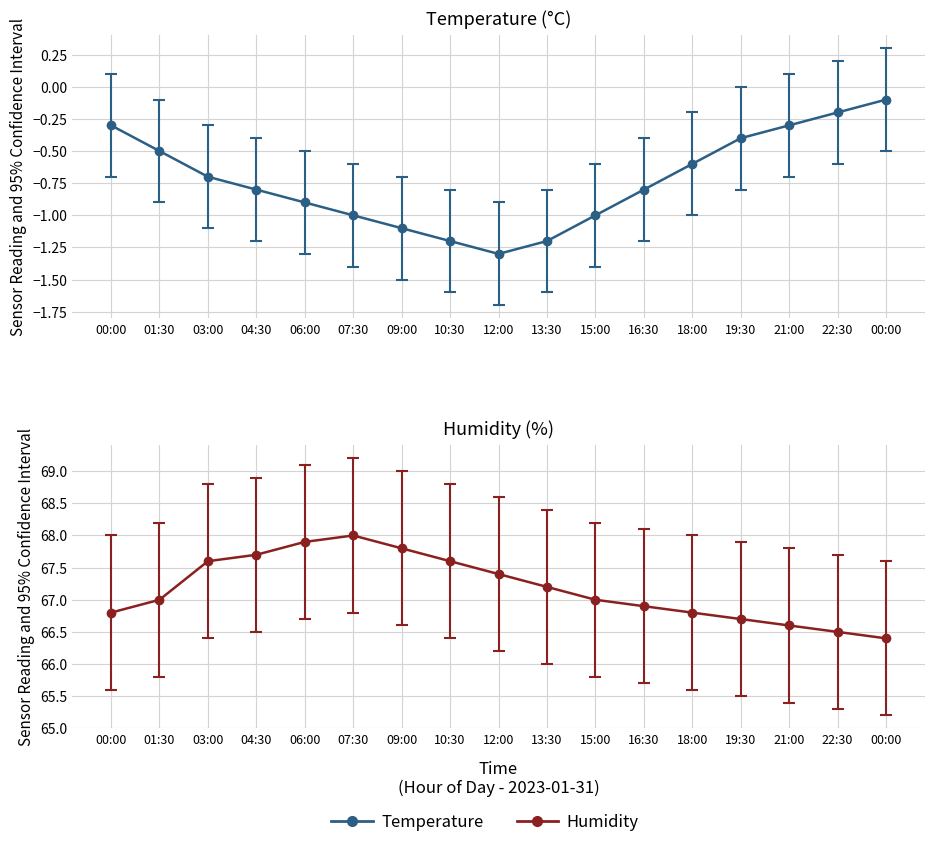

Reading left to right, what are all the values shown in this chart?

temperature: 00:00=-0.3	01:30=-0.5	03:00=-0.7	04:30=-0.8	06:00=-0.9	07:30=-1.0	09:00=-1.1	10:30=-1.2	12:00=-1.3	13:30=-1.2	15:00=-1.0	16:30=-0.8	18:00=-0.6	19:30=-0.4	21:00=-0.3	22:30=-0.2	00:00=-0.1
temperature_upper: 00:00=-0.7	01:30=-0.9	03:00=-1.1	04:30=-1.2	06:00=-1.3	07:30=-1.4	09:00=-1.5	10:30=-1.6	12:00=-1.7	13:30=-1.6	15:00=-1.4	16:30=-1.2	18:00=-1.0	19:30=-0.8	21:00=-0.7	22:30=-0.6	00:00=-0.5
temperature_lower: 00:00=0.1	01:30=-0.1	03:00=-0.3	04:30=-0.4	06:00=-0.5	07:30=-0.6	09:00=-0.7	10:30=-0.8	12:00=-0.9	13:30=-0.8	15:00=-0.6	16:30=-0.4	18:00=-0.2	19:30=0.0	21:00=0.1	22:30=0.2	00:00=0.3
humidity: 00:00=68.0	01:30=68.2	03:00=68.8	04:30=68.9	06:00=69.1	07:30=69.2	09:00=69.0	10:30=68.8	12:00=68.6	13:30=68.4	15:00=68.2	16:30=68.1	18:00=68.0	19:30=67.9	21:00=67.8	22:30=67.7	00:00=67.6
humidity_upper: 00:00=66.8	01:30=67.0	03:00=67.6	04:30=67.7	06:00=67.9	07:30=68.0	09:00=67.8	10:30=67.6	12:00=67.4	13:30=67.2	15:00=67.0	16:30=66.9	18:00=66.8	19:30=66.7	21:00=66.6	22:30=66.5	00:00=66.4
humidity_lower: 00:00=65.6	01:30=65.8	03:00=66.4	04:30=66.5	06:00=66.7	07:30=66.8	09:00=66.6	10:30=66.4	12:00=66.2	13:30=66.0	15:00=65.8	16:30=65.7	18:00=65.6	19:30=65.5	21:00=65.4	22:30=65.3	00:00=65.2